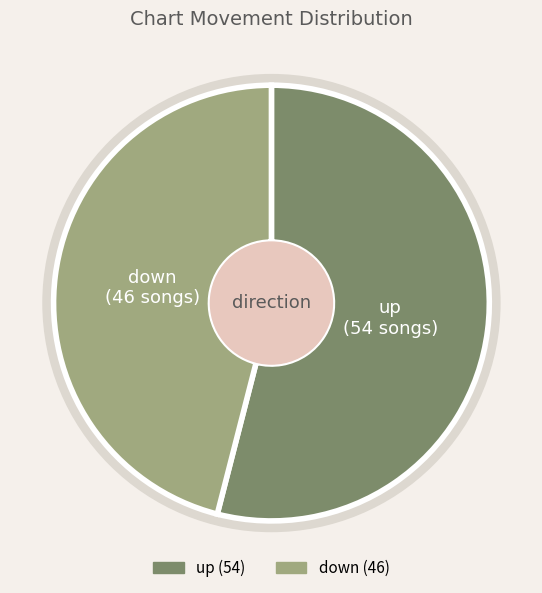

What is the smallest slice in the pie chart?

down